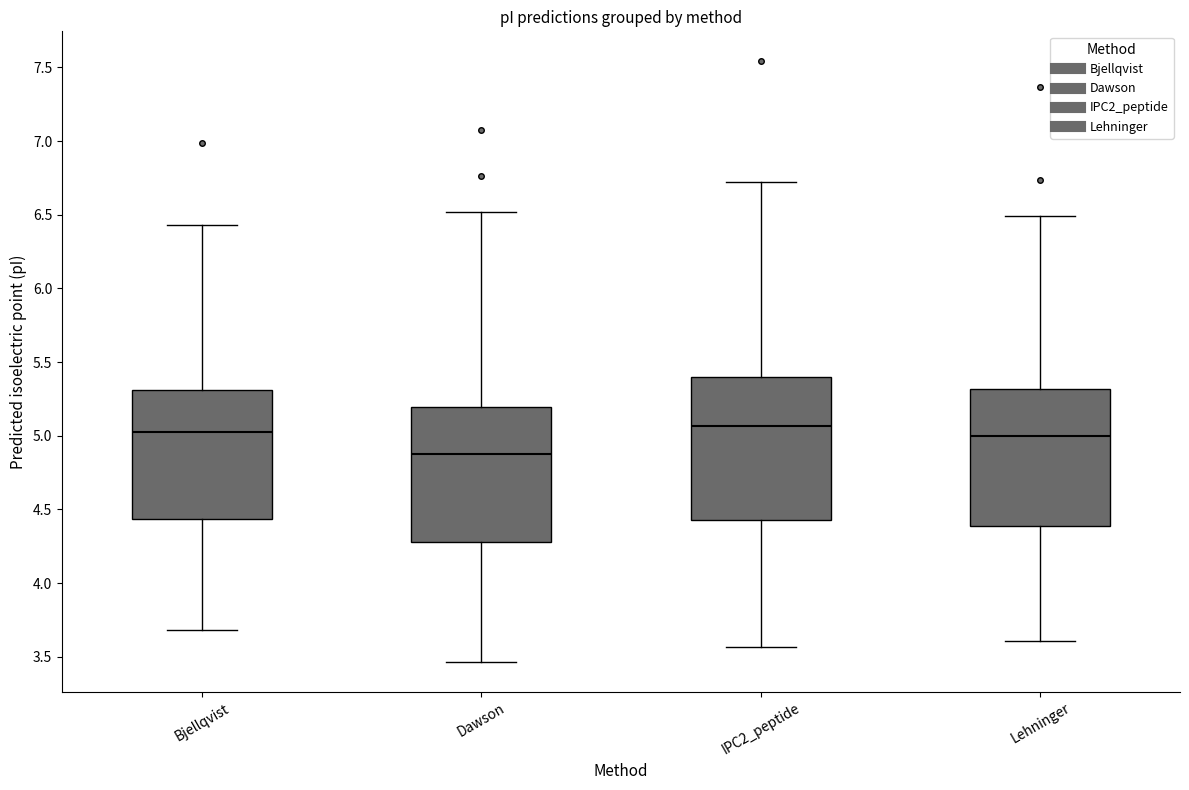

Reading left to right, read every box against the y-axis: the position of its median line, the range the box covers, and the ends of its whiskers. The values are not printed on the chart, so give them approximately, as read against the axis.

Bjellqvist: median 5.00, box 4.45 to 5.30, whiskers 3.70 to 6.45
Dawson: median 4.90, box 4.30 to 5.20, whiskers 3.45 to 6.50
IPC2_peptide: median 5.05, box 4.45 to 5.40, whiskers 3.55 to 6.70
Lehninger: median 5.00, box 4.40 to 5.30, whiskers 3.60 to 6.50